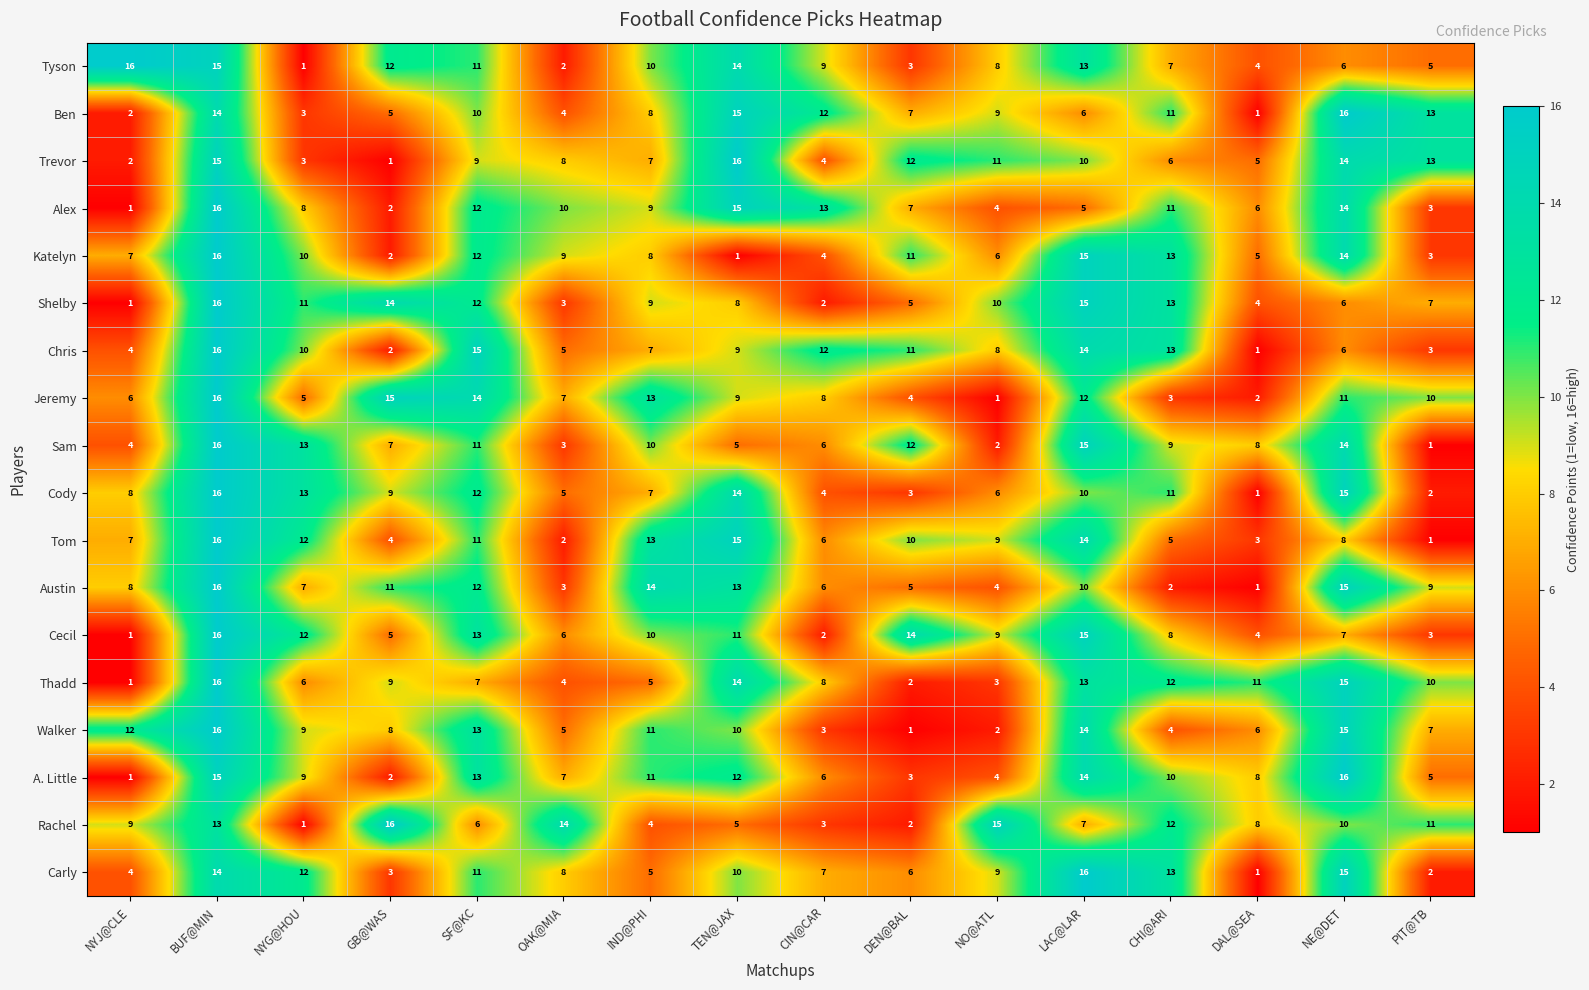

At how many categories does at least one series exceed 9?

16